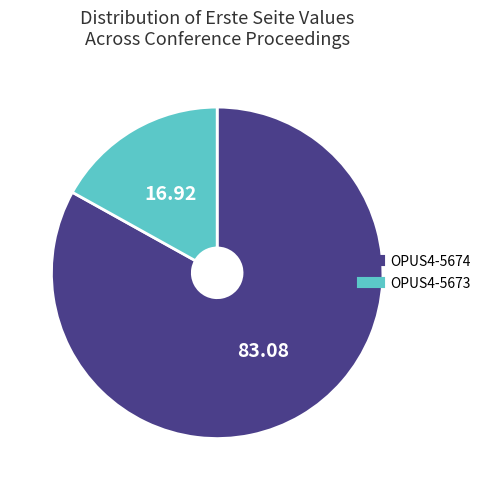

The OPUS4-5674 slice represents 83% of the pie. True or false?

True